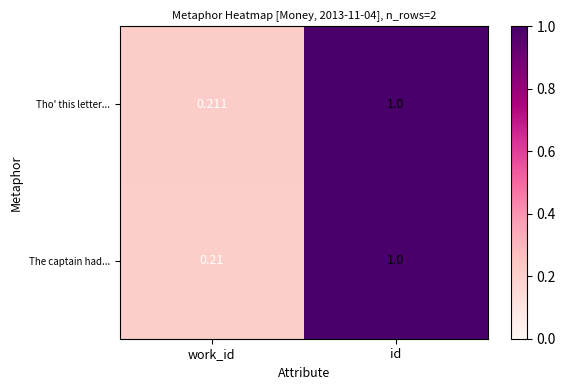

Which series has the largest range (max minus min)?

The captain had...